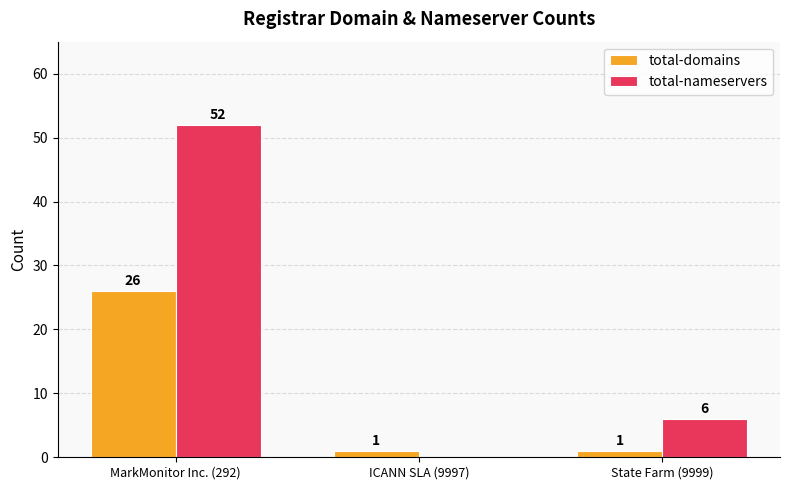

What is the highest value of the total-nameservers series?

52